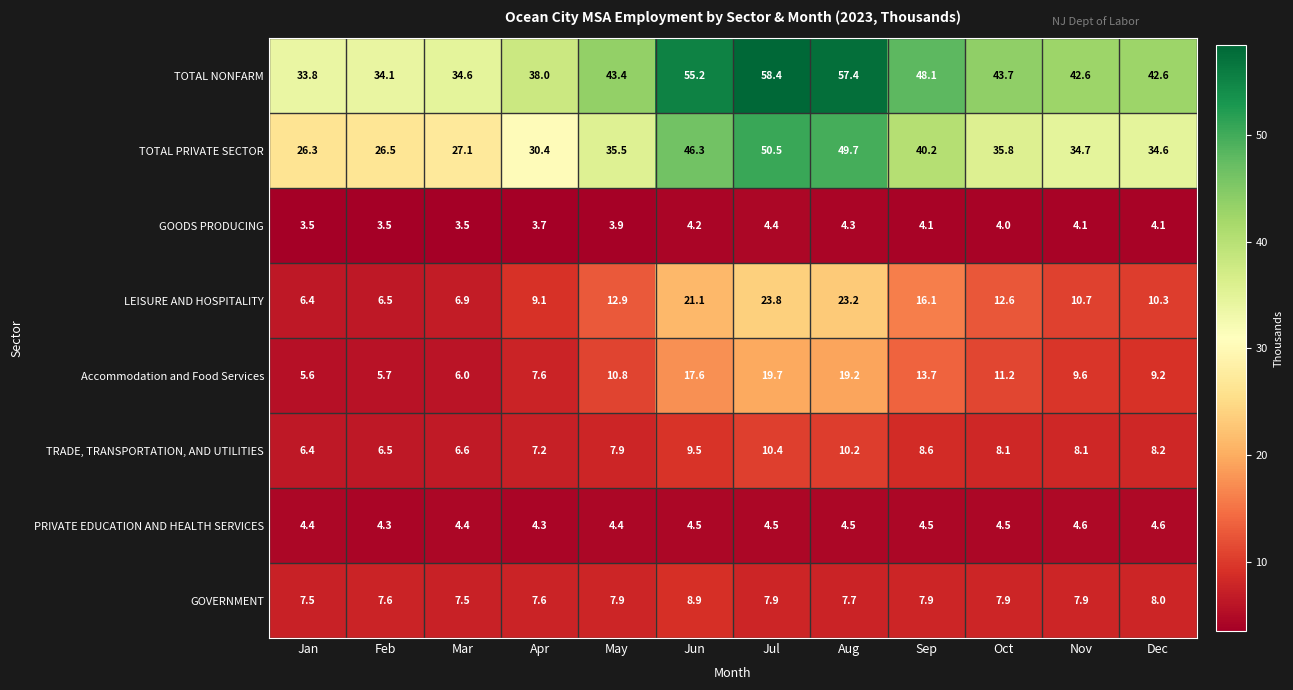

What is the greatest value displayed?

58.4